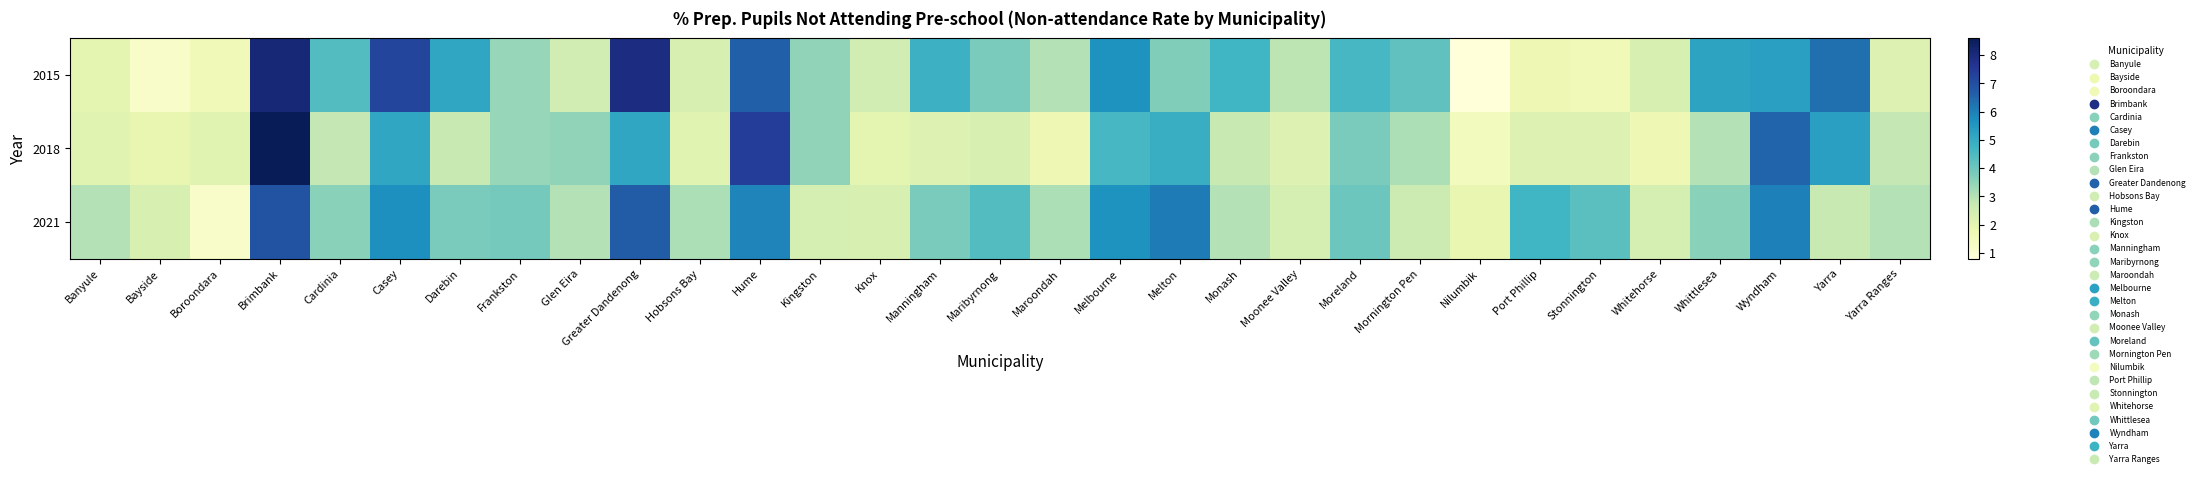

Rank the series by their average value, from highest to lowest.

2015, 2021, 2018